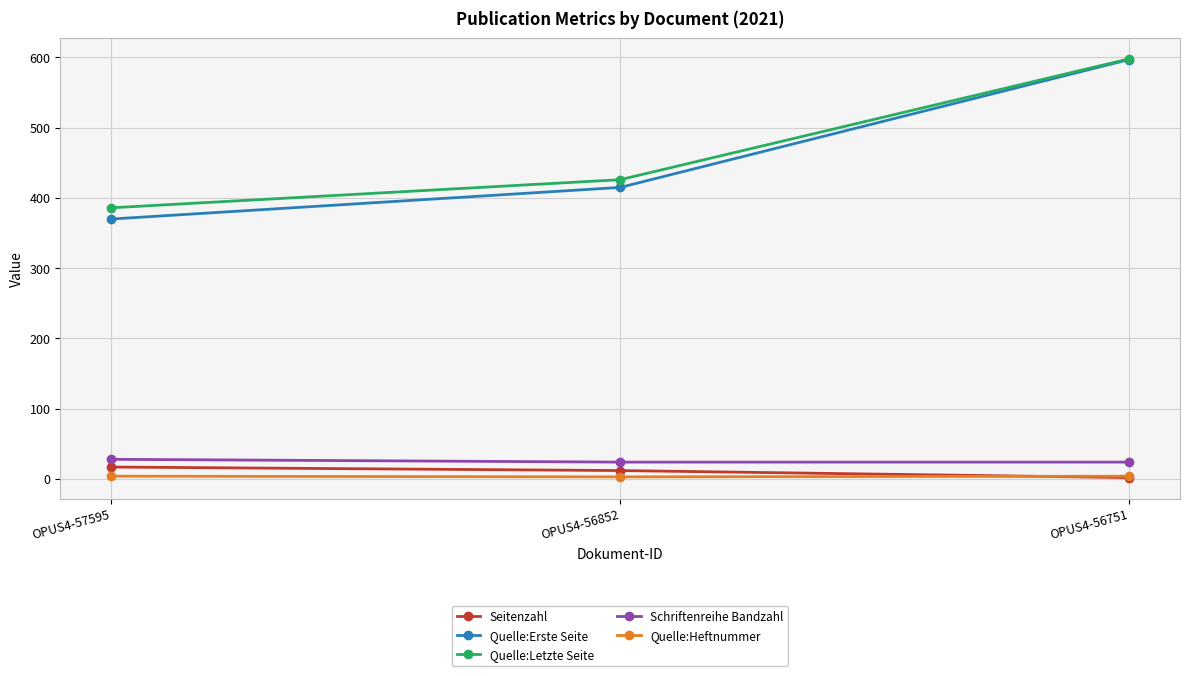

Which series changed the most between OPUS4-56852 and OPUS4-56751?

Quelle:Erste Seite